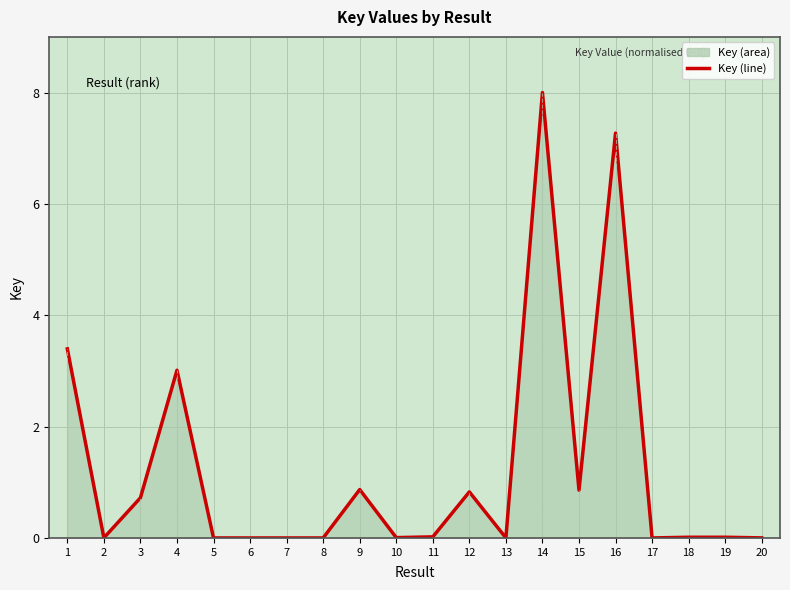

How many values are above zero?

19